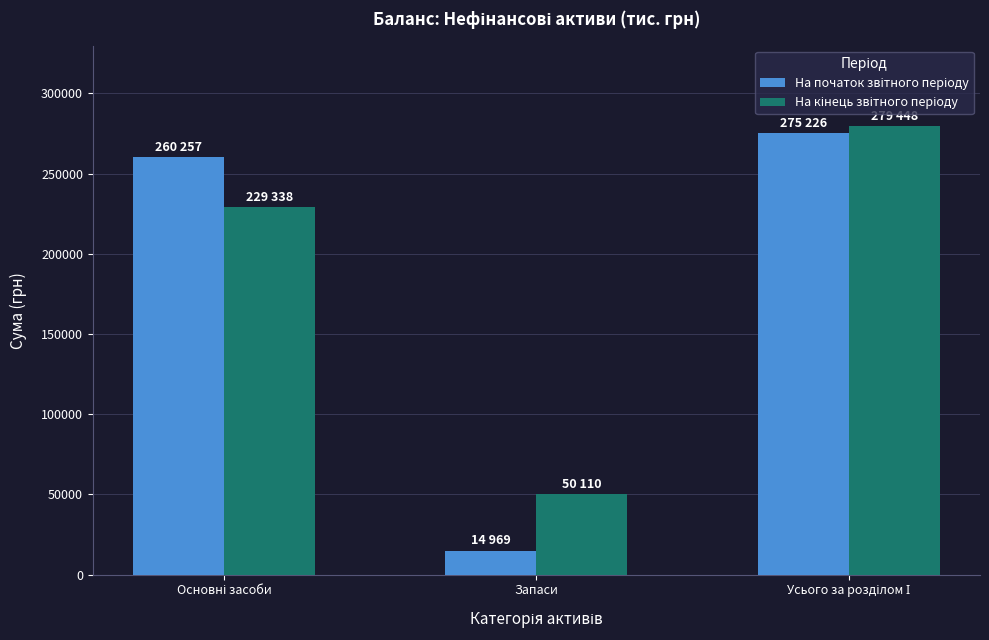

Which label corresponds to the smallest value in the chart?

Запаси